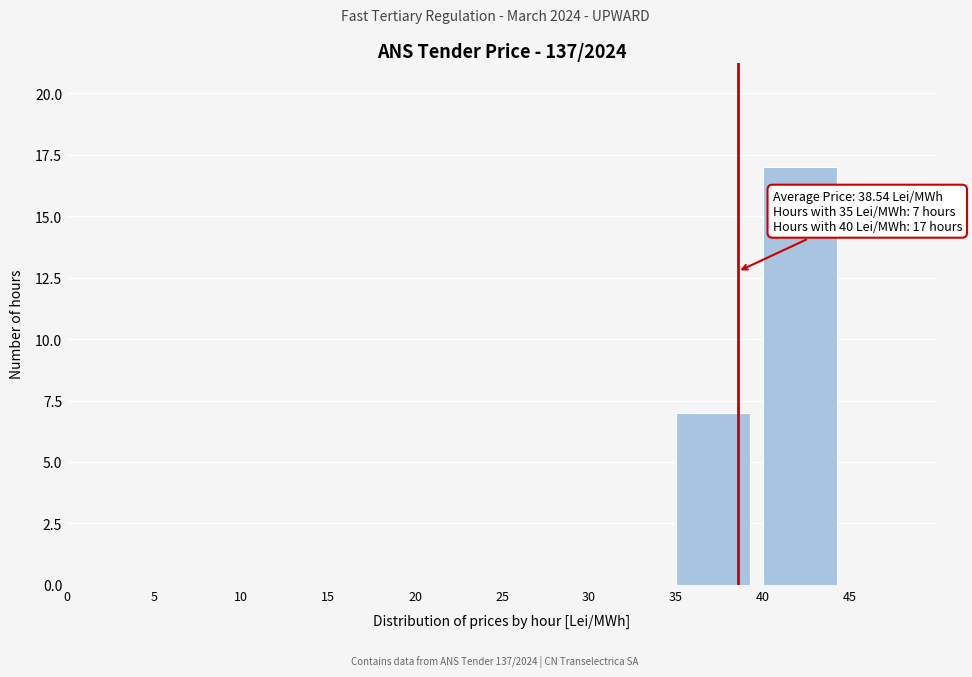

Which range on the x-axis has the tallest bar?

40 to 45